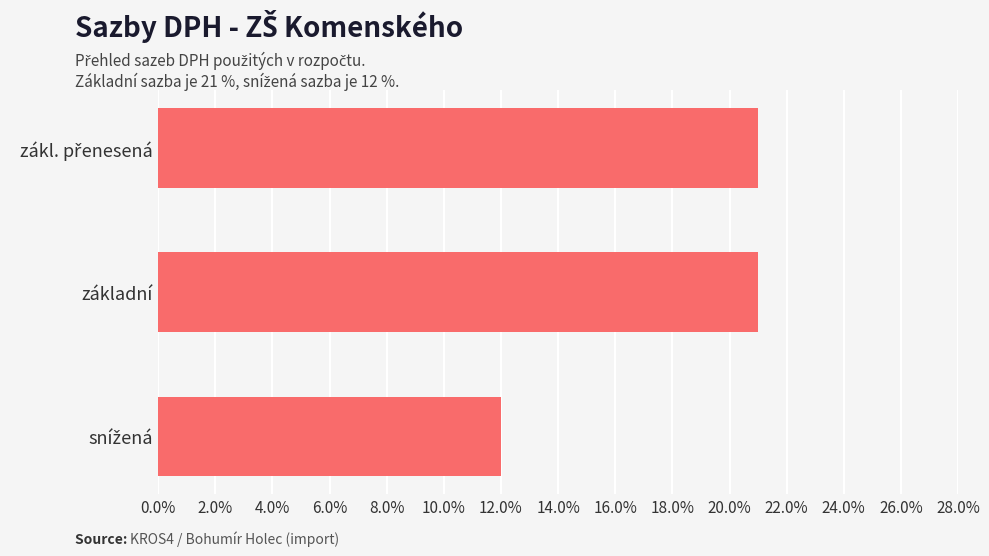

The value at základní is 21. True or false?

True